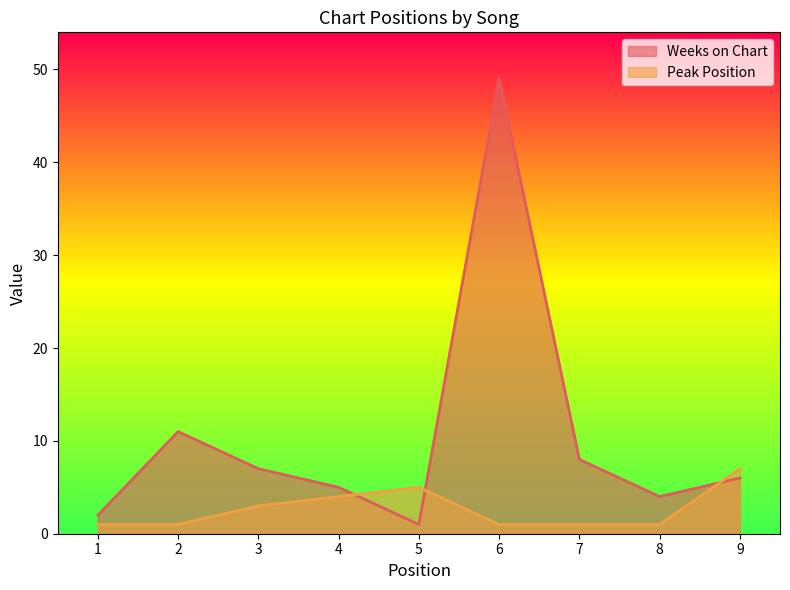

What are all the series names shown in the legend?

Weeks on Chart, Peak Position